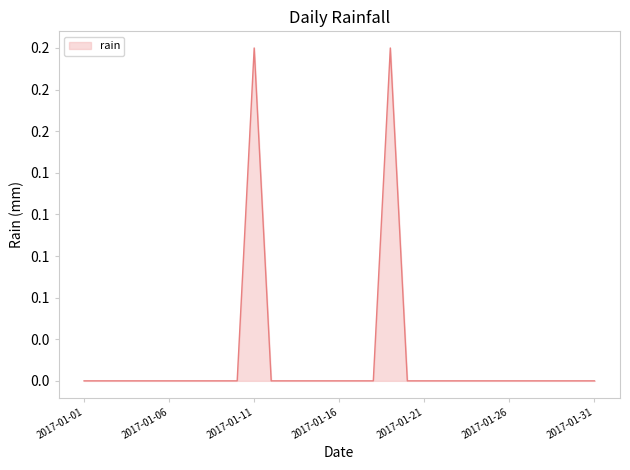

Is this an area chart (filled region under the line)?

Yes